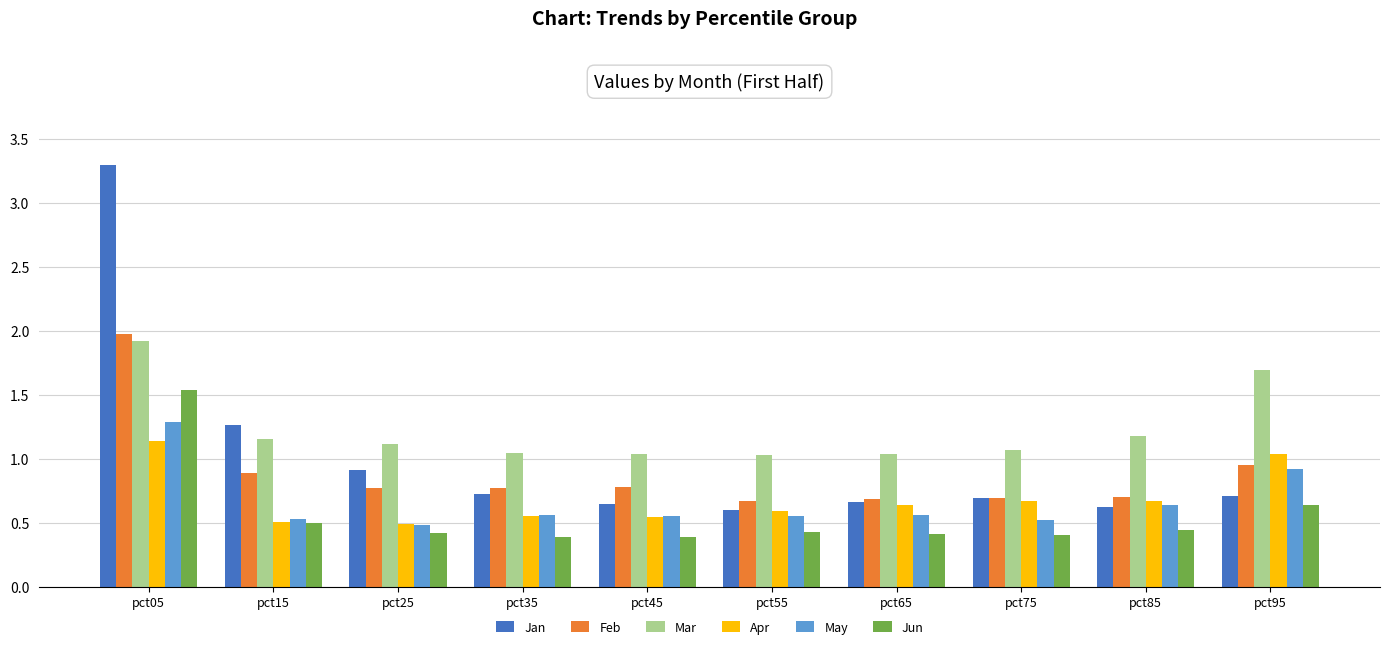

What is the difference between the maximum and minimum values in the Feb series?

1.3